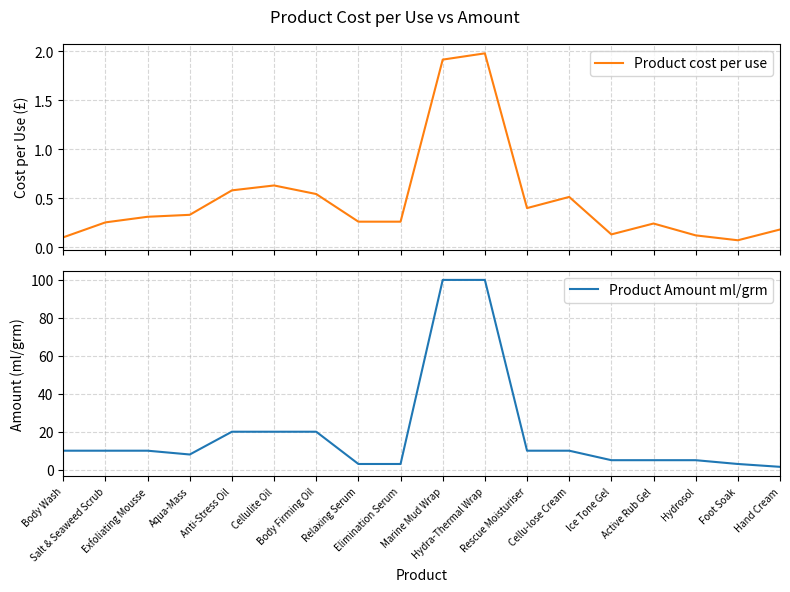

Which series has the widest spread of values?

Product Amount ml/grm